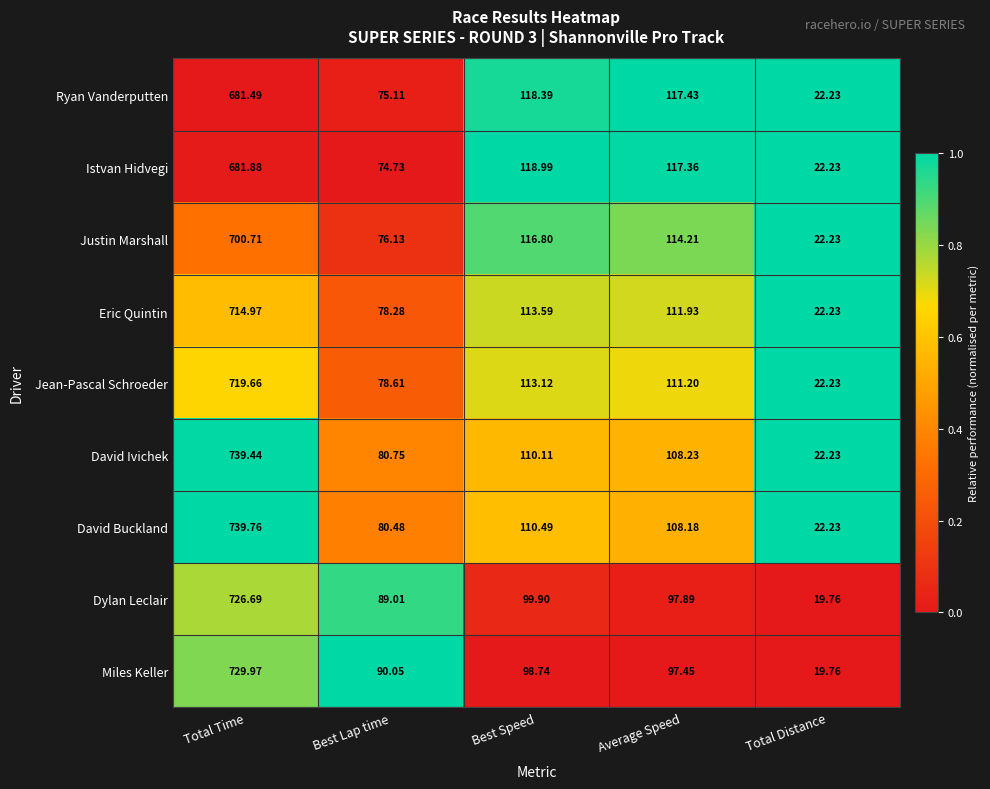

At which label is Justin Marshall closest to 361?

Best Speed